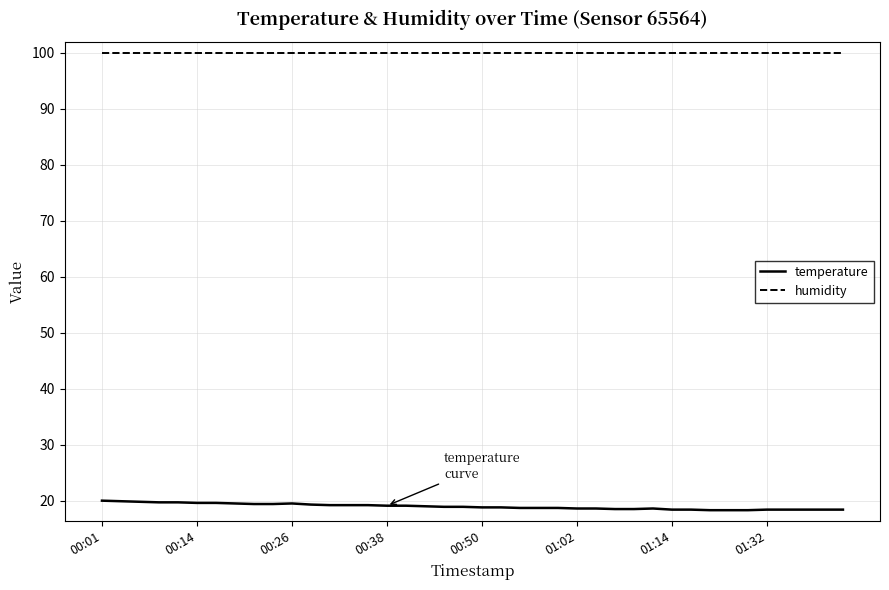

Which series has the largest total across all categories?

humidity